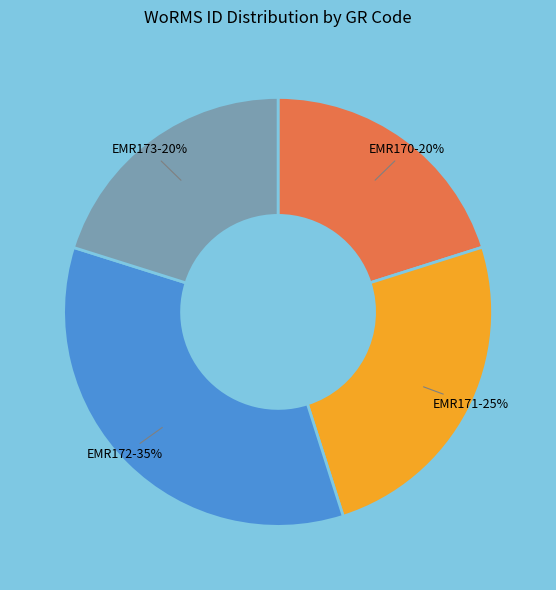

What is the largest slice in the pie chart?

EMR172